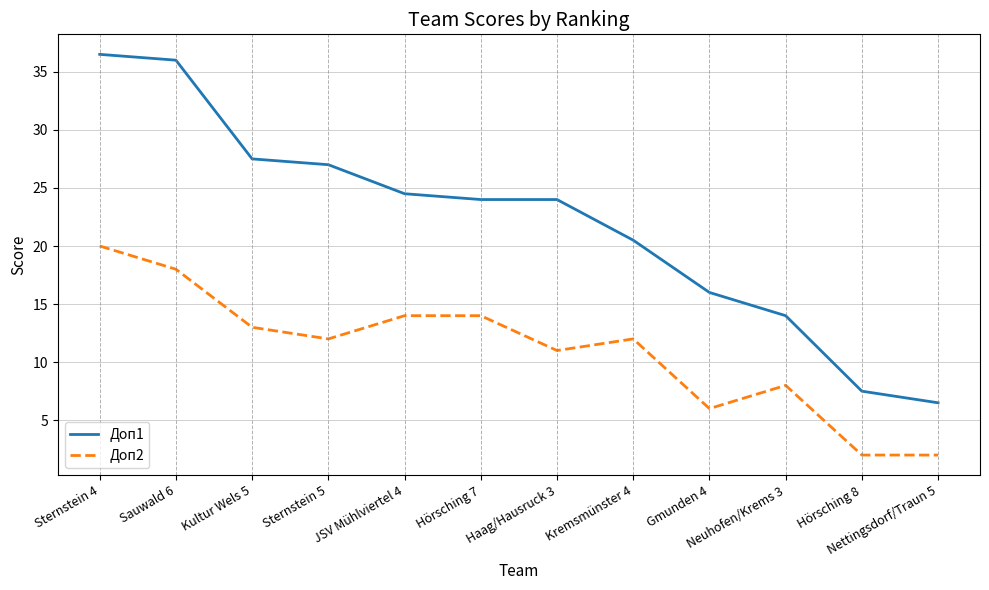

Which series changed the most between Sauwald 6 and Gmunden 4?

Доп1